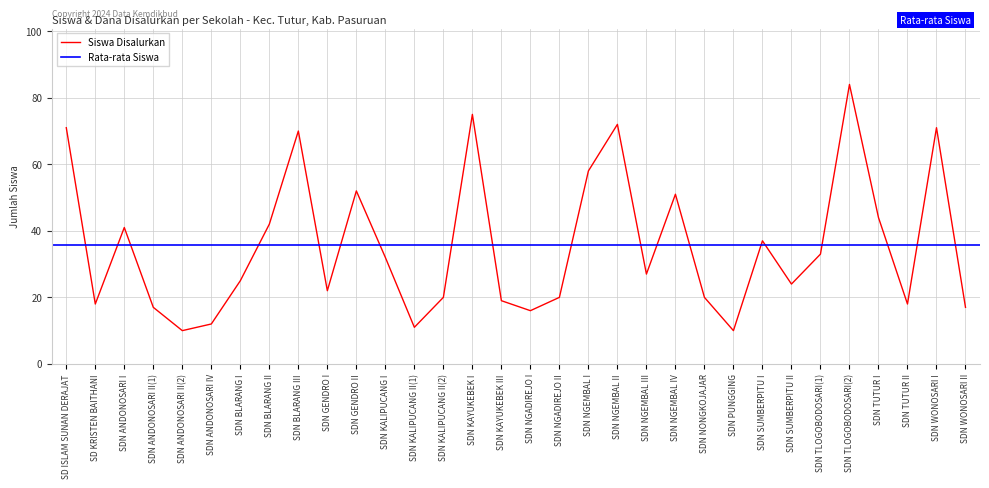

What is the label of the 15th point from the right?

SDN NGADIREJO II